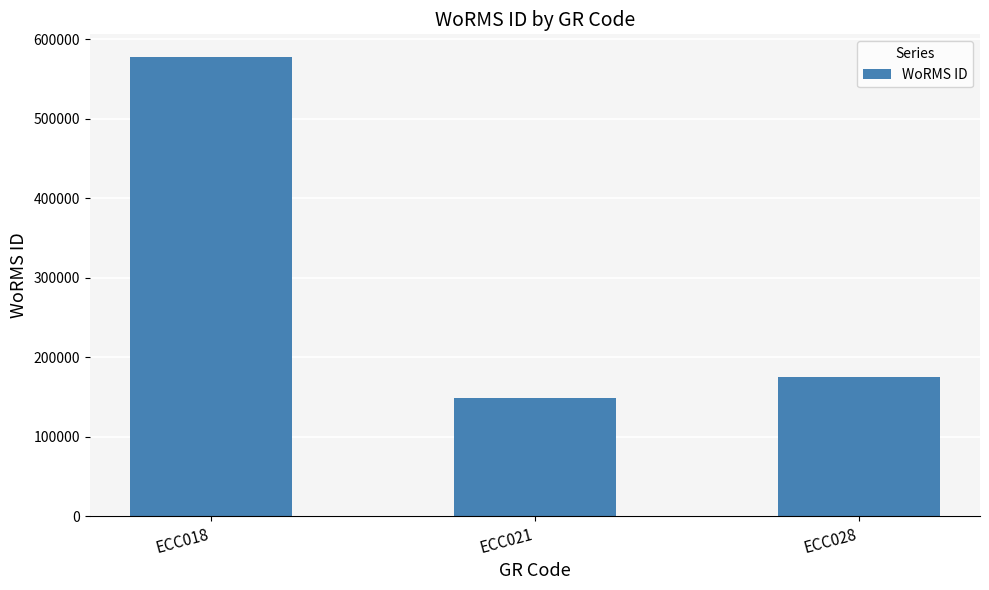

Reading left to right, extract all data points from this chart.

577521	149210	175584